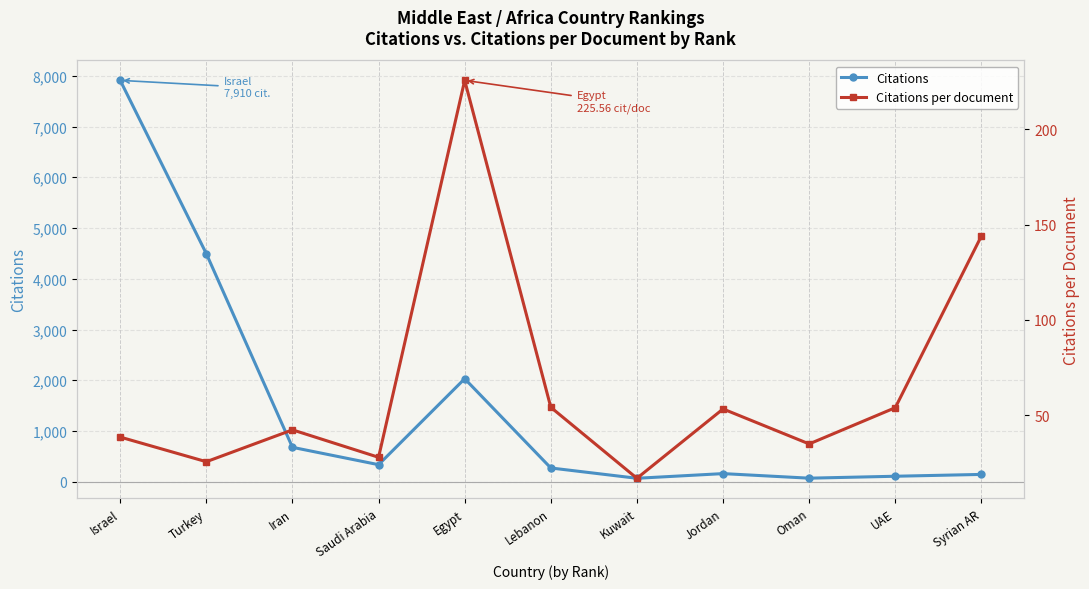

What is the smallest value displayed?

17.0